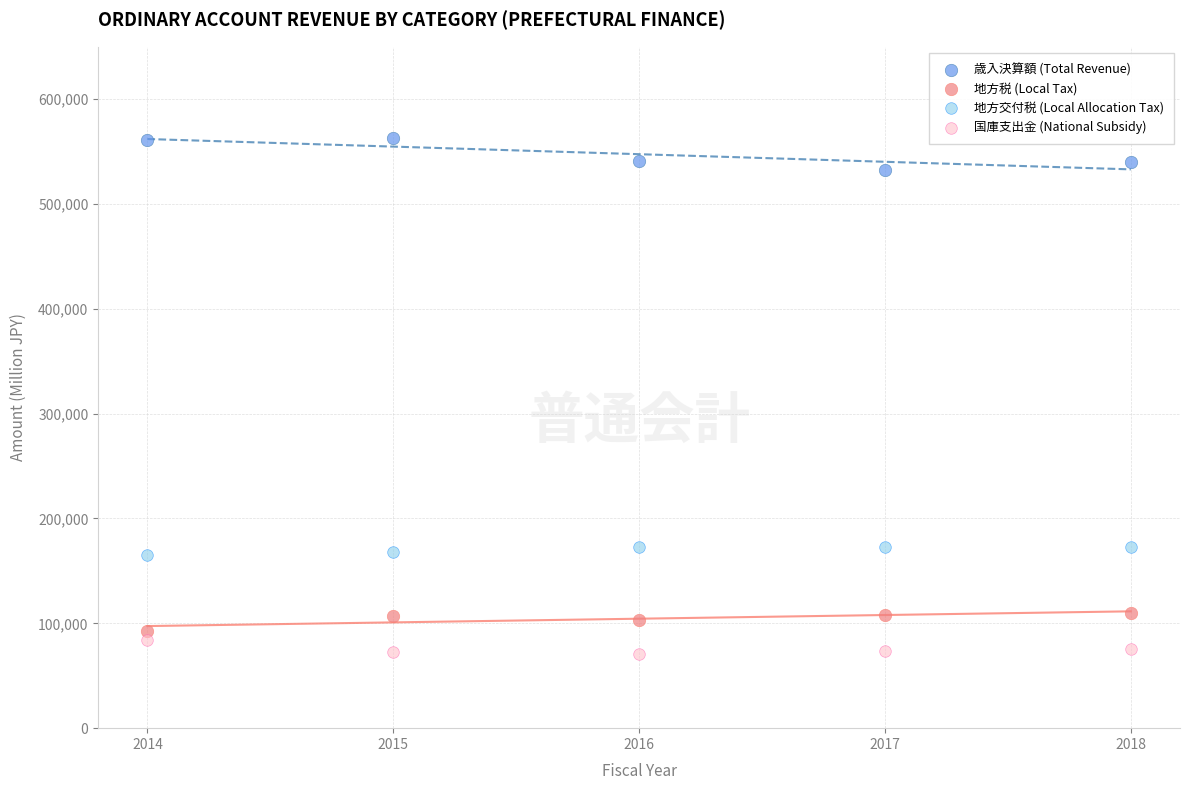

Which series contains the highest Y value?

歳入決算額 (Total Revenue)